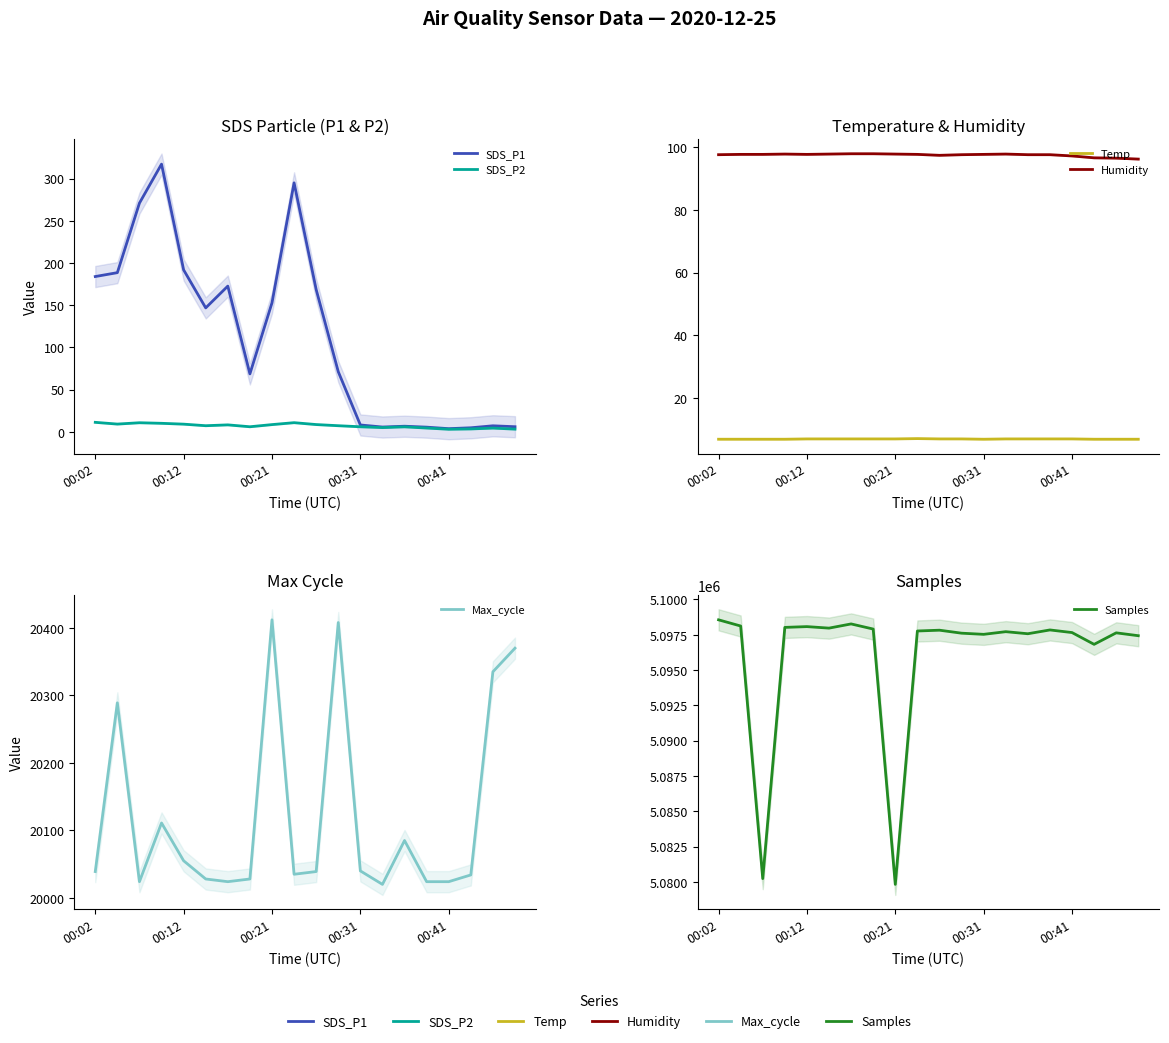

Reading left to right, list all the values displayed in this chart.

SDS_P1: 184.0	188.6	271.0	317.1	191.9	146.9	172.7	68.8	152.9	295.0	168.6	71.3	8.3	5.8	6.8	5.7	3.9	4.9	7.3	6.2
SDS_P2: 11.4	9.3	10.9	10.2	9.2	7.4	8.4	6.2	8.7	11.0	8.8	7.4	6.1	5.2	6.0	4.6	3.2	3.6	4.5	3.4
Temp: 6.9	6.9	6.9	6.9	7.0	7.0	7.0	7.0	7.0	7.1	7.0	7.0	6.9	7.0	7.0	7.0	7.0	6.9	6.9	6.9
Humidity: 97.6	97.7	97.7	97.8	97.7	97.8	97.9	97.9	97.8	97.7	97.4	97.6	97.7	97.8	97.6	97.6	97.2	96.6	96.5	96.2
Max_cycle: 20039.0	20289.0	20024.0	20111.0	20055.0	20028.0	20024.0	20028.0	20412.0	20035.0	20039.0	20408.0	20040.0	20020.0	20085.0	20024.0	20024.0	20034.0	20335.0	20370.0
Samples: 5098557.0	5098120.0	5080236.0	5098022.0	5098077.0	5097970.0	5098267.0	5097904.0	5079827.0	5097767.0	5097823.0	5097612.0	5097530.0	5097718.0	5097572.0	5097841.0	5097656.0	5096821.0	5097636.0	5097433.0